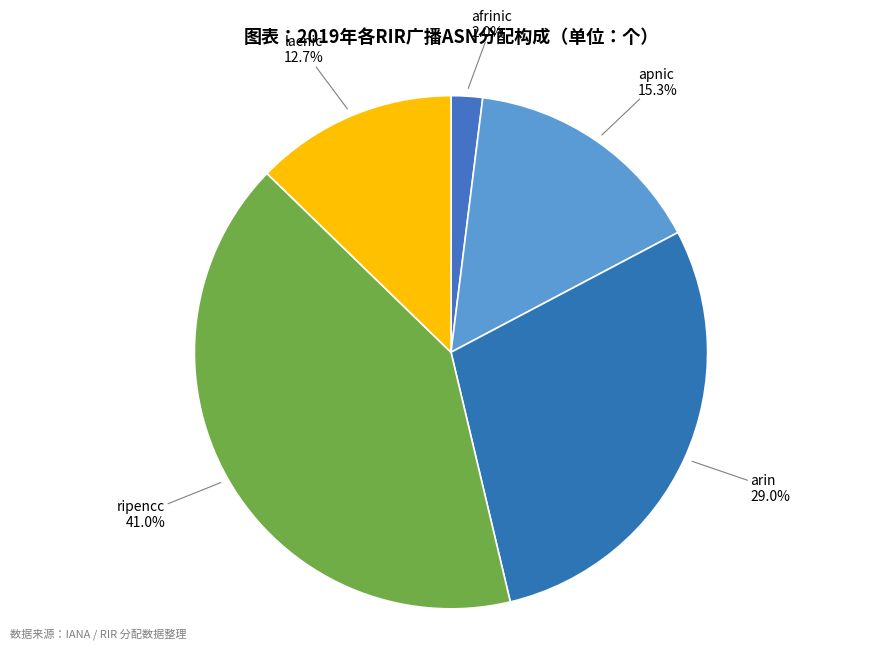

Count the number of slices in the pie.

5